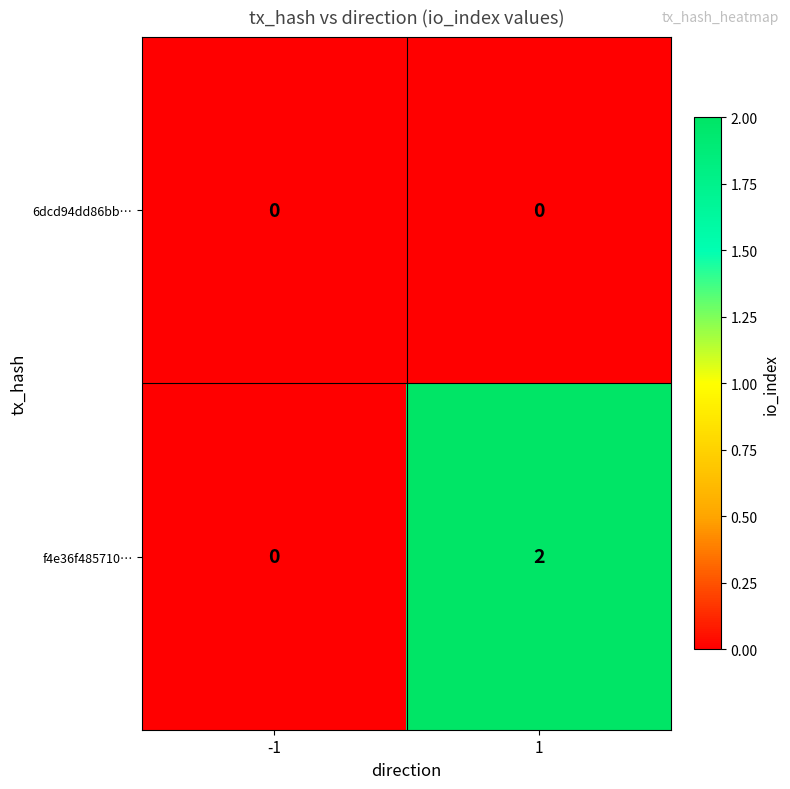

Which series has the widest spread of values?

f4e36f485710…